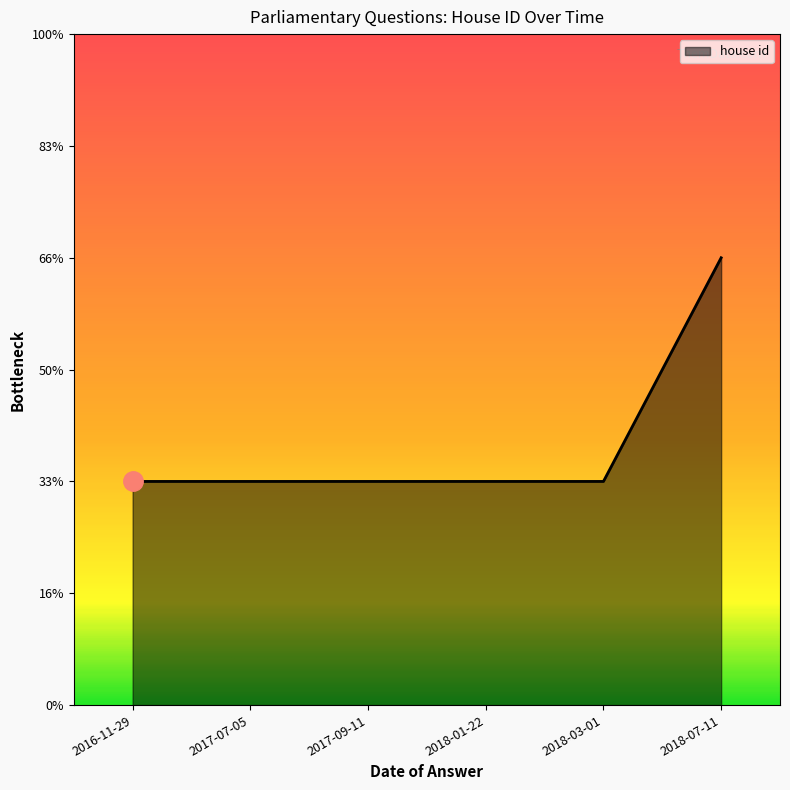

The value at 2018-03-01 is 1. True or false?

True